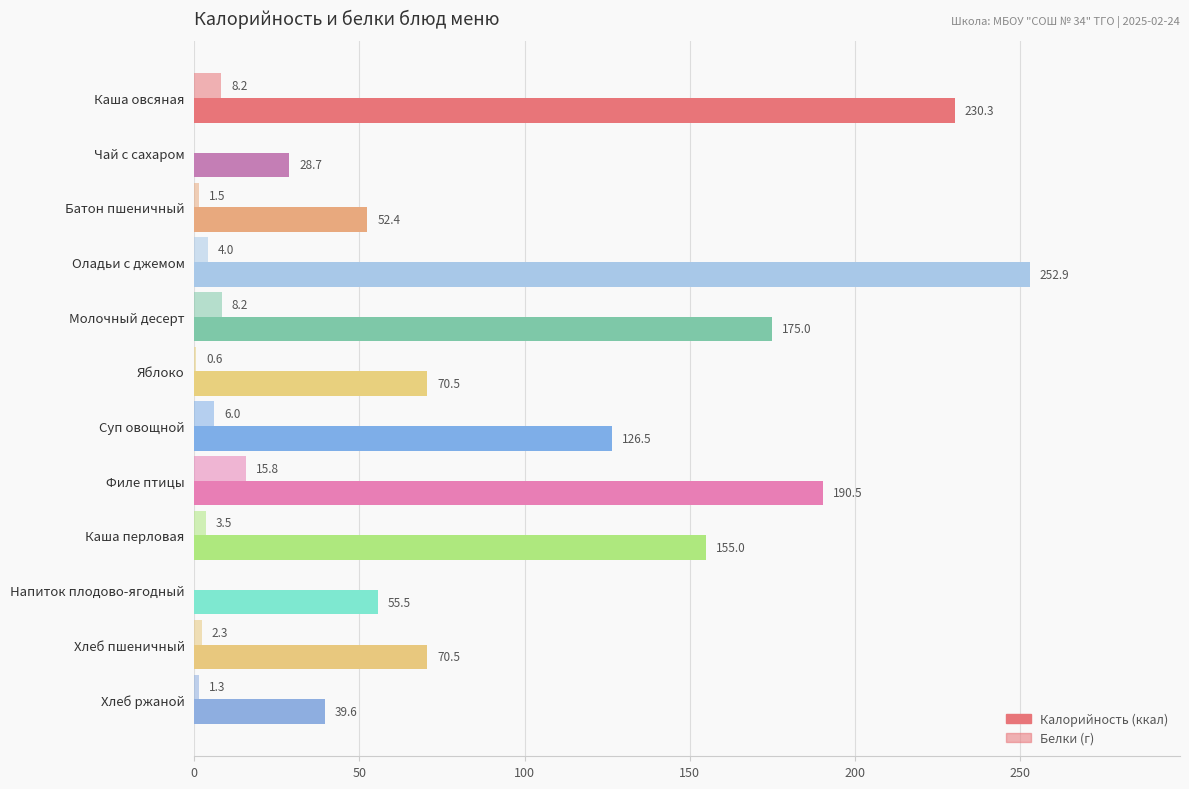

Count the number of categories in the chart.

12